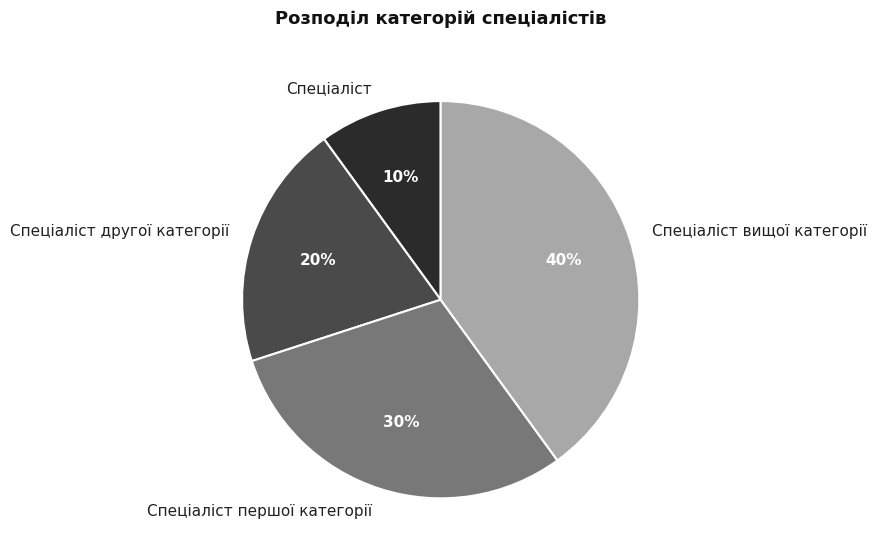

How many slices are in this pie chart?

4